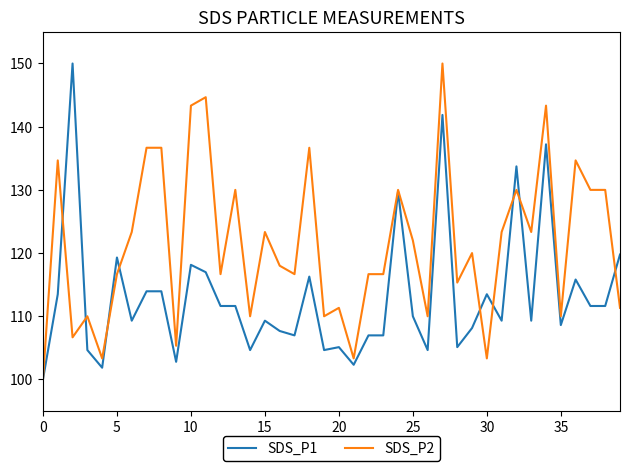

Reading left to right, what are all the values shown in this chart?

SDS_P1: 100.0	113.5	150.0	104.7	101.9	119.3	109.3	114.0	114.0	102.8	118.1	117.0	111.6	111.6	104.7	109.3	107.7	107.0	116.3	104.7	105.1	102.3	107.0	107.0	129.8	110.0	104.7	141.9	105.1	108.1	113.5	109.3	133.7	109.3	137.2	108.6	115.8	111.6	111.6	119.8
SDS_P2: 100.0	134.7	106.7	110.0	103.3	116.7	123.3	136.7	136.7	105.3	143.3	144.7	116.7	130.0	110.0	123.3	118.0	116.7	136.7	110.0	111.3	103.3	116.7	116.7	130.0	122.0	110.0	150.0	115.3	120.0	103.3	123.3	130.0	123.3	143.3	110.0	134.7	130.0	130.0	111.3